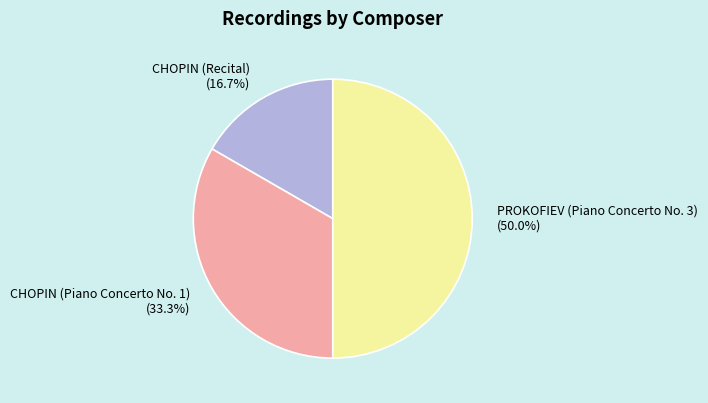

Approximately how many times larger is the value at PROKOFIEV (Piano Concerto No. 3) compared to CHOPIN (Piano Concerto No. 1)?

1.5